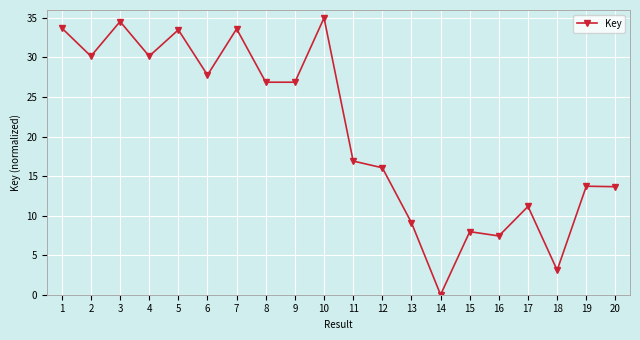

At which label is the value closest to 17?

11